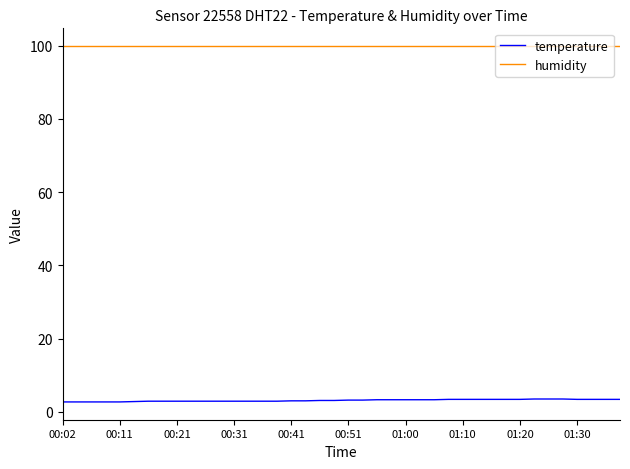

True or false: temperature and humidity cross at least once.

False